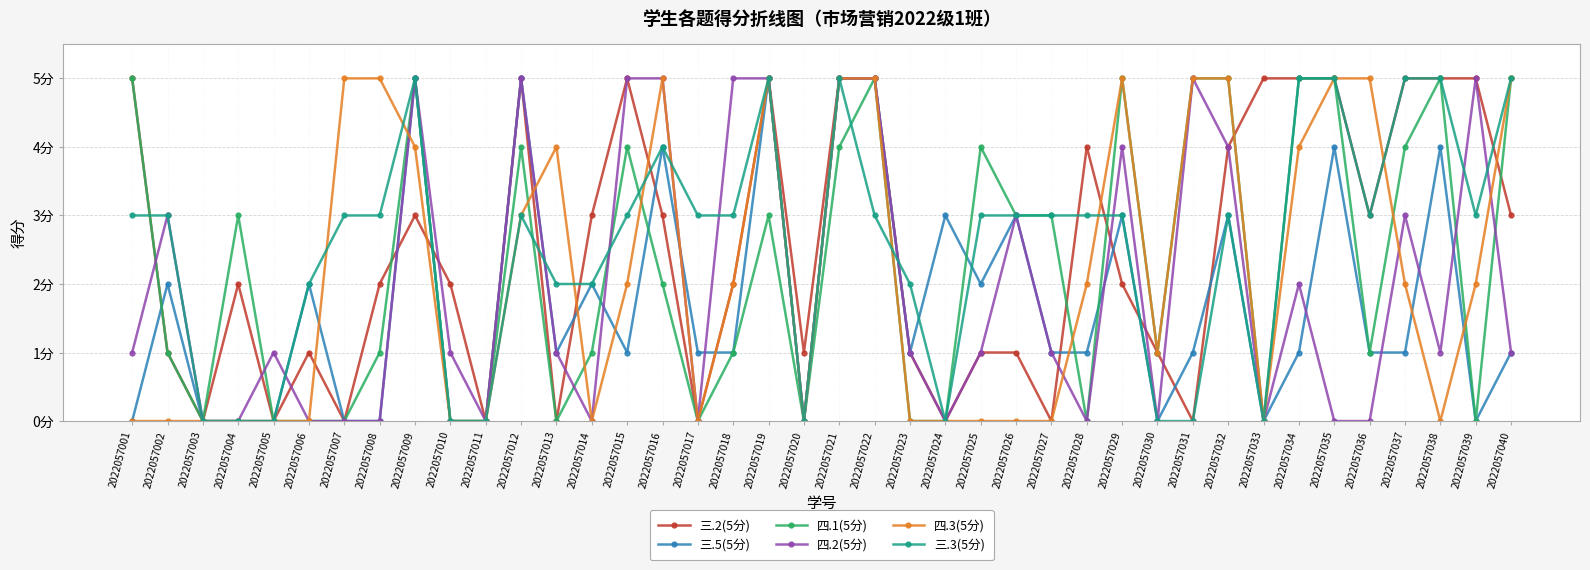

Is this an area chart (filled region under the line)?

No